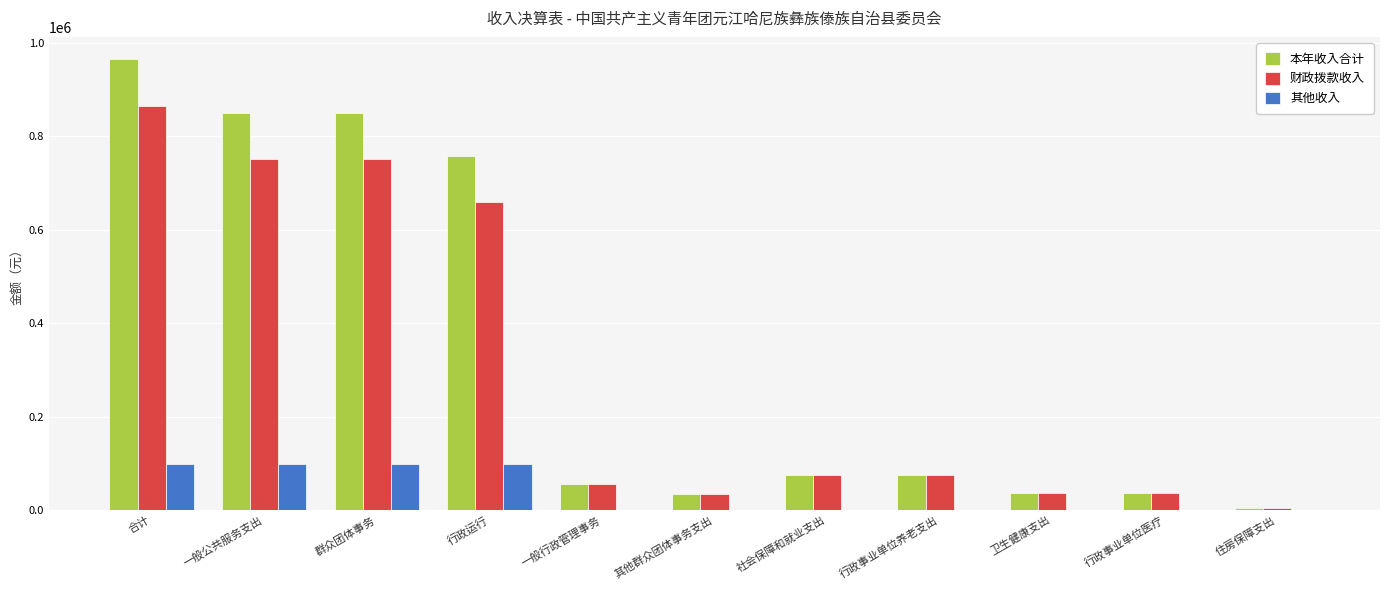

How many groups of bars are there?

11